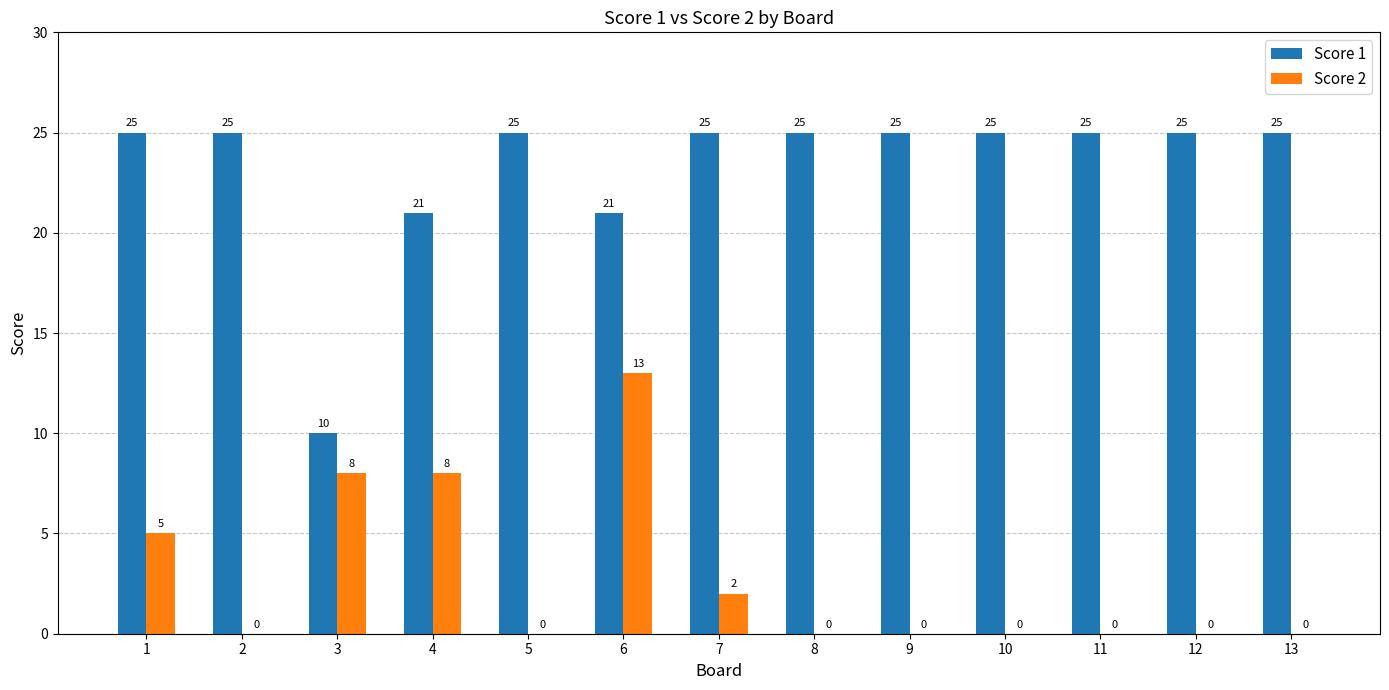

Reading left to right, list all the values displayed in this chart.

Score 1: 1=25	2=25	3=10	4=21	5=25	6=21	7=25	8=25	9=25	10=25	11=25	12=25	13=25
Score 2: 1=5	2=0	3=8	4=8	5=0	6=13	7=2	8=0	9=0	10=0	11=0	12=0	13=0